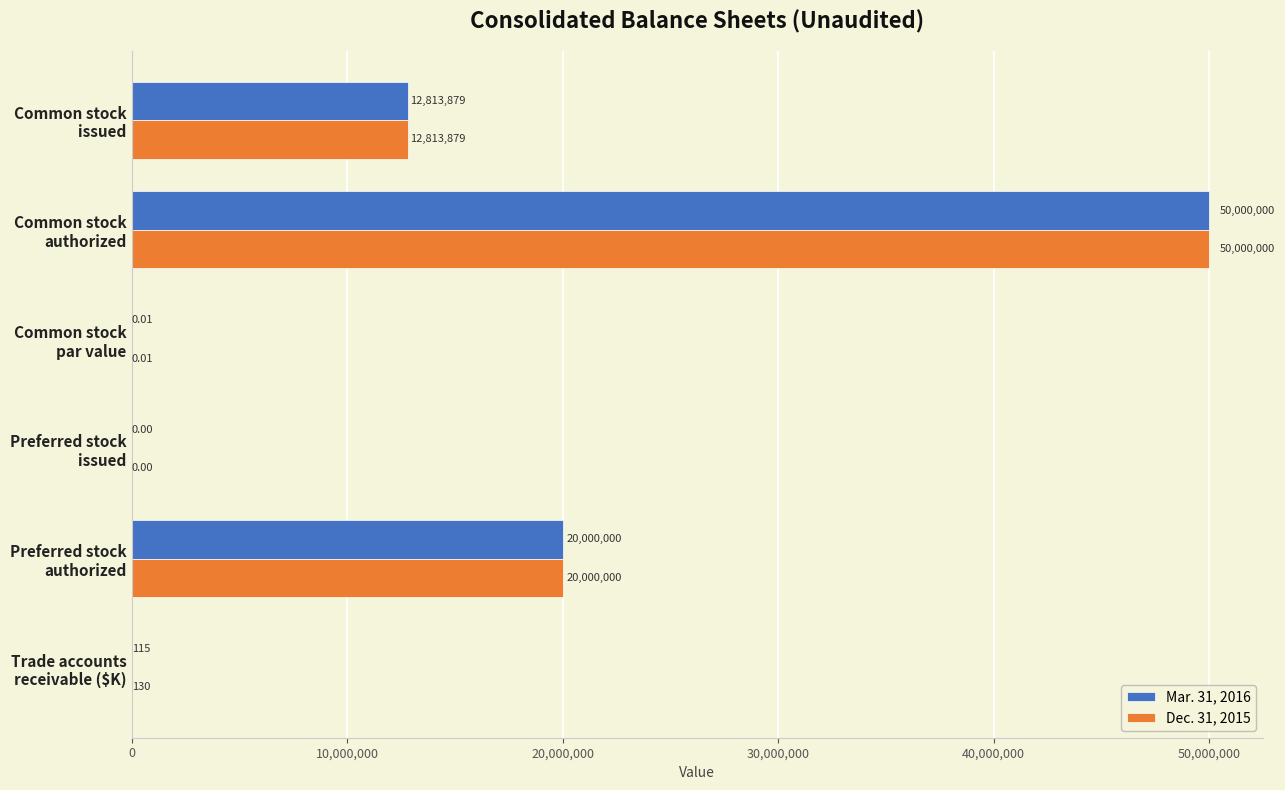

Which category has the highest value in the Dec. 31, 2015 series?

Common stock
authorized